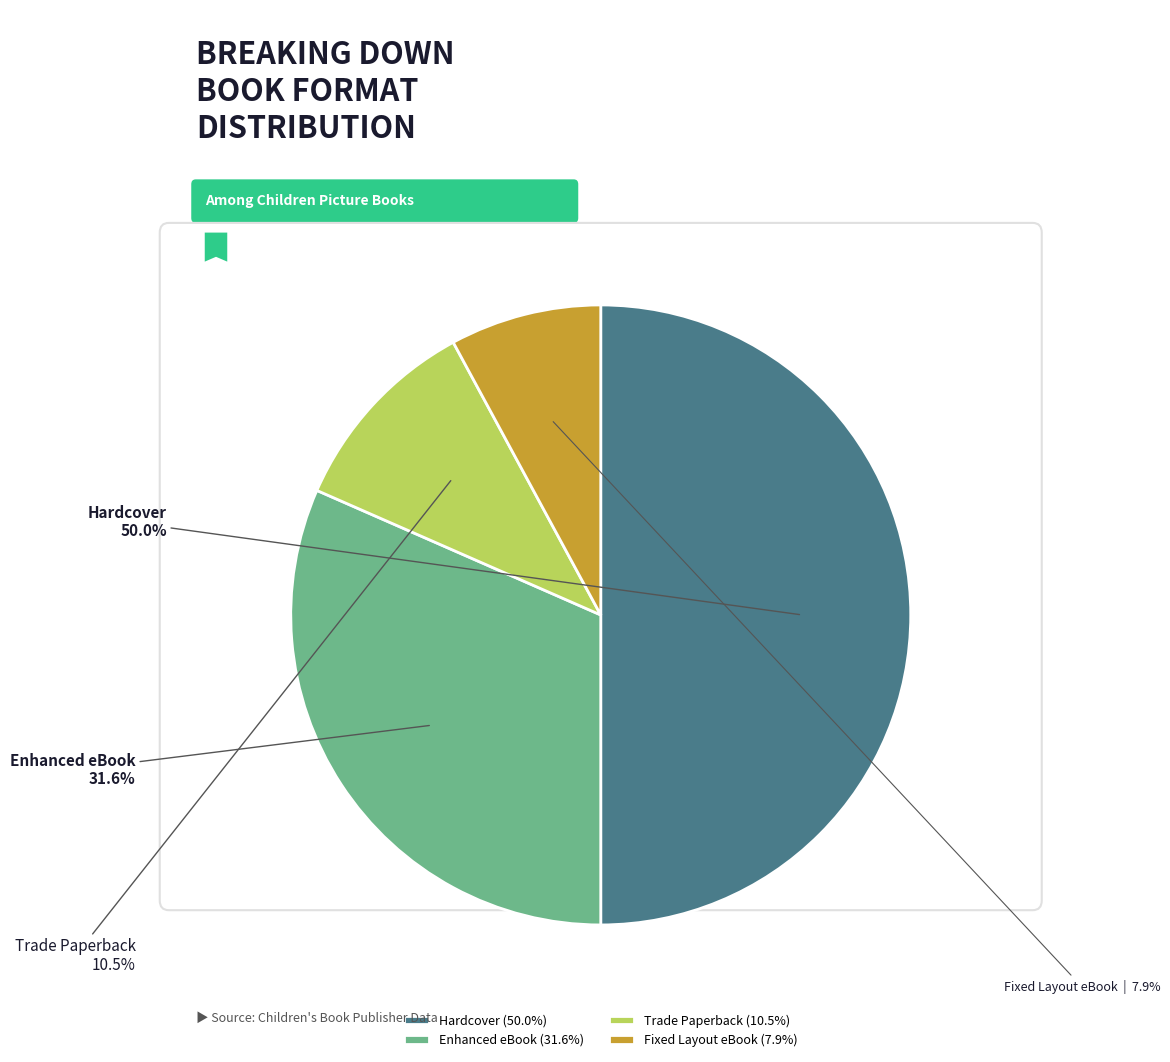

Is Fixed Layout eBook the majority of the pie?

No